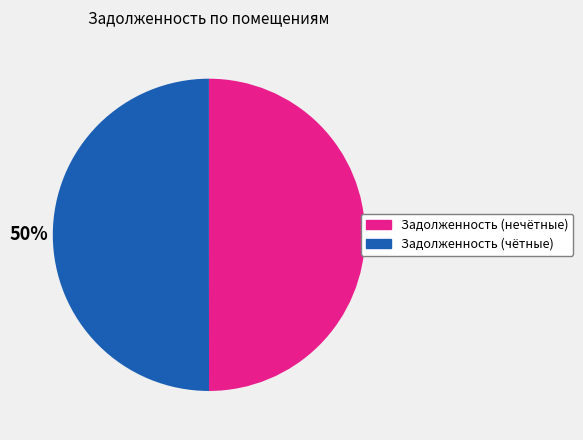

To the nearest percent, what is the average slice percentage?

50%